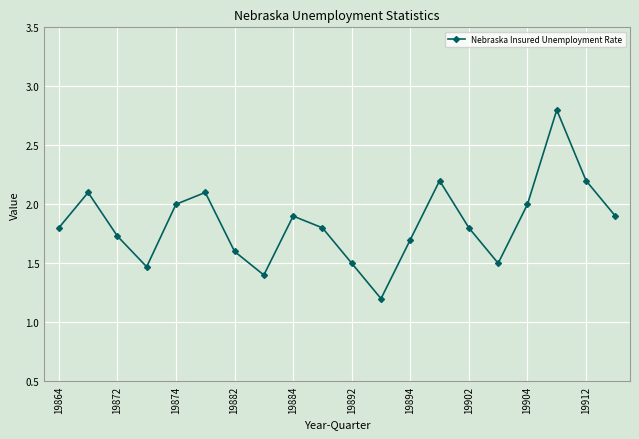

Does the chart have visible grid lines?

Yes